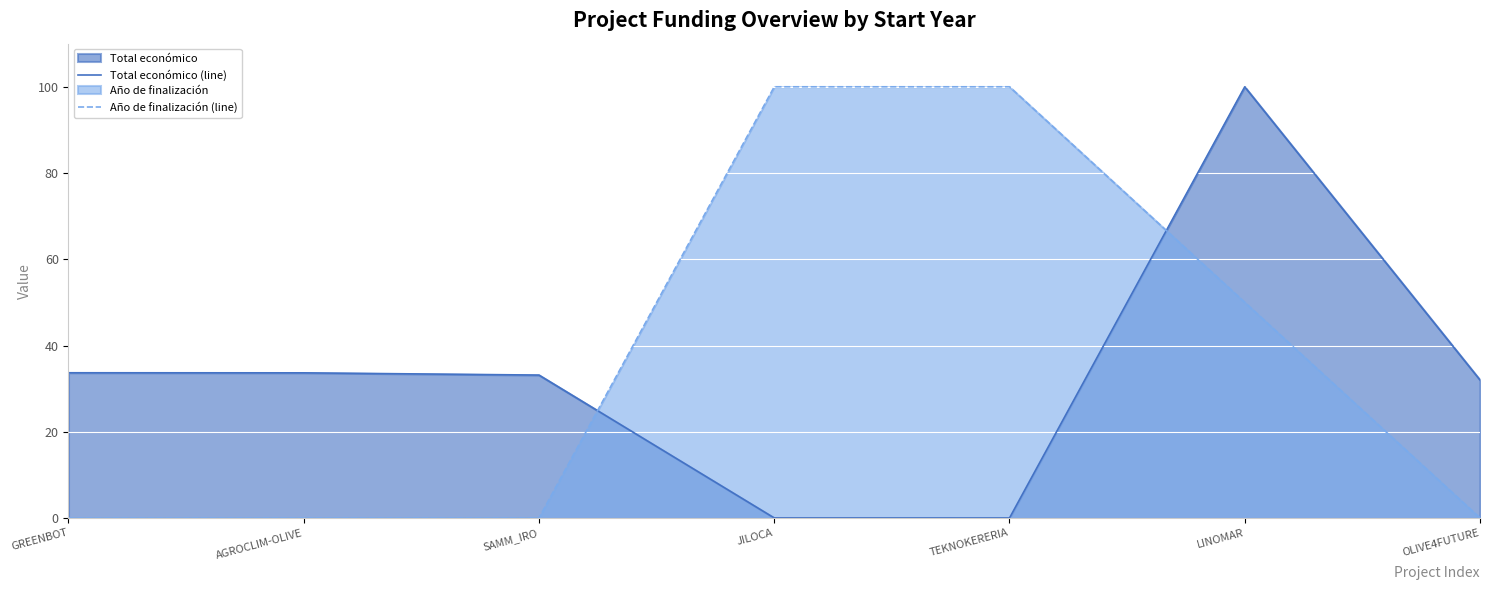

At how many categories does at least one series exceed 82?

3